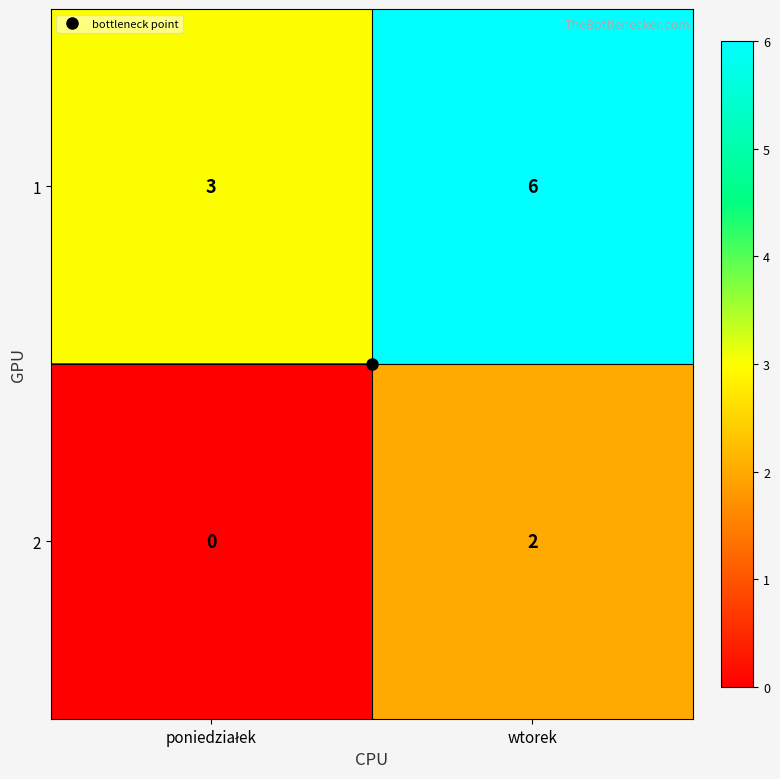

Is the value of 1 at wtorek greater than the value of 2 at wtorek?

Yes